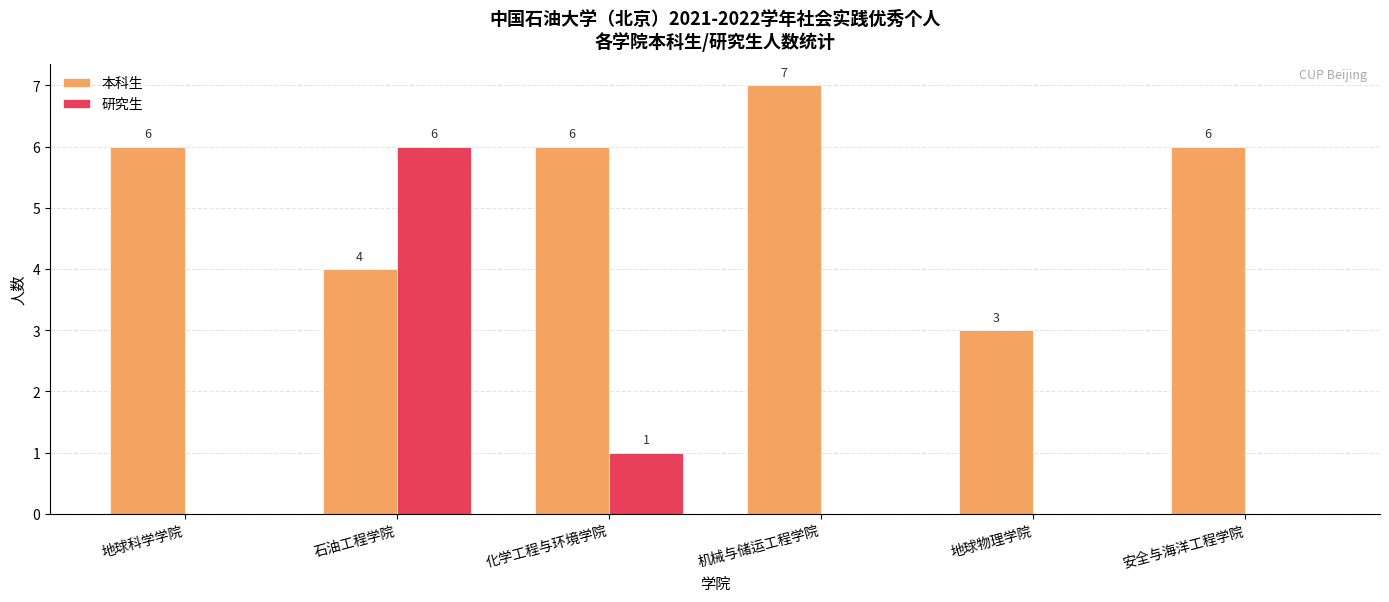

At which label does 本科生 reach its peak?

机械与储运工程学院